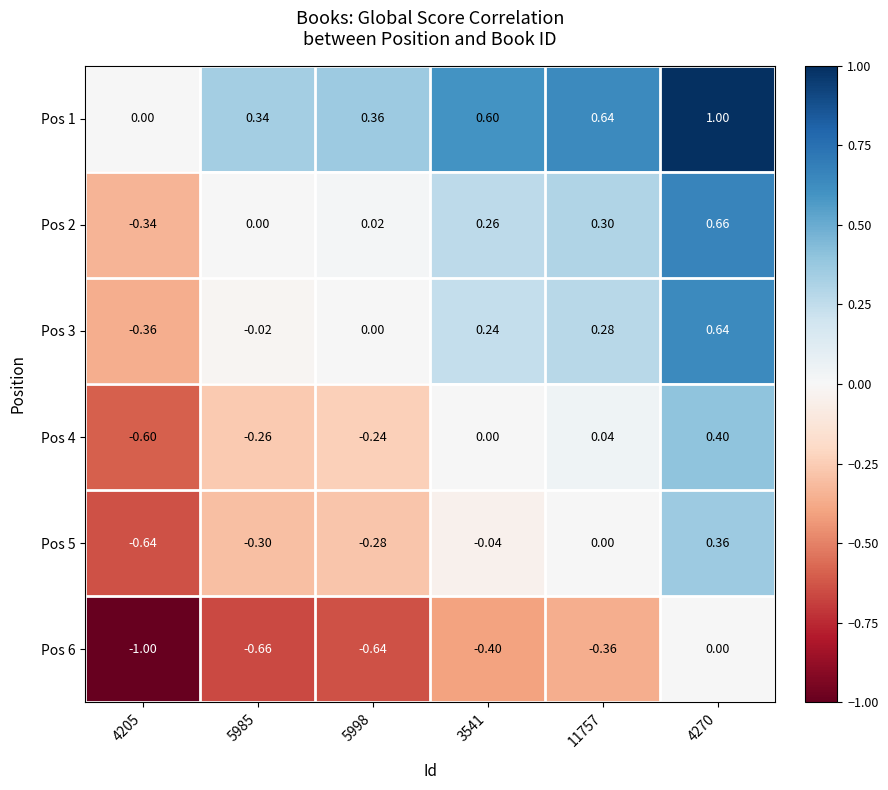

At which category does the chart reach its minimum across all series?

4205